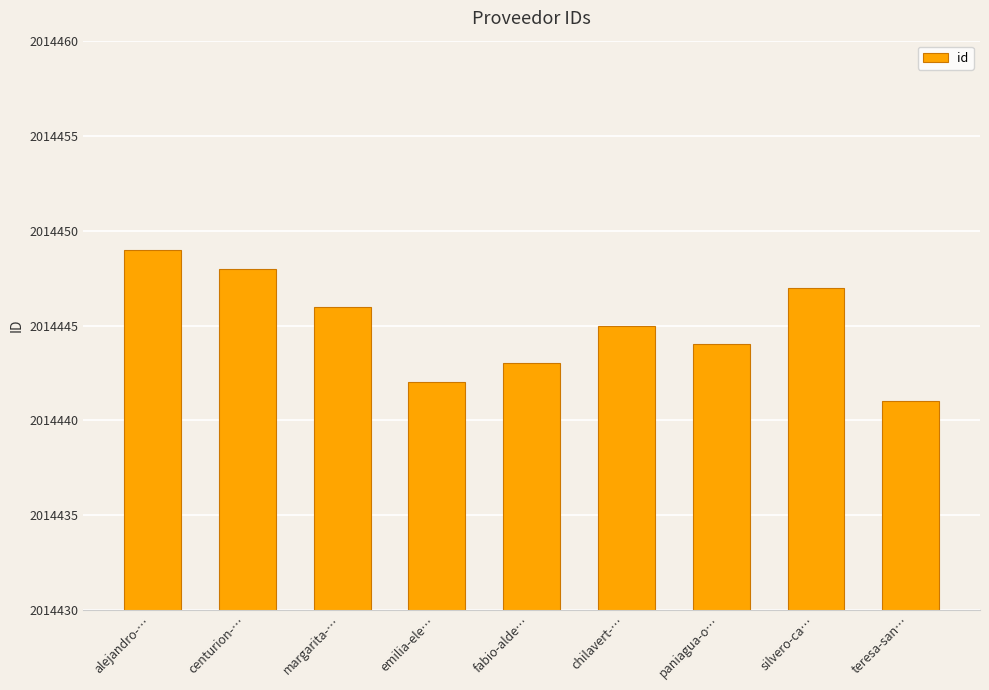

List the labels in order of value, smallest first.

teresa-san…, emilia-ele…, fabio-alde…, paniagua-o…, chilavert-…, margarita-…, silvero-ca…, centurion-…, alejandro-…